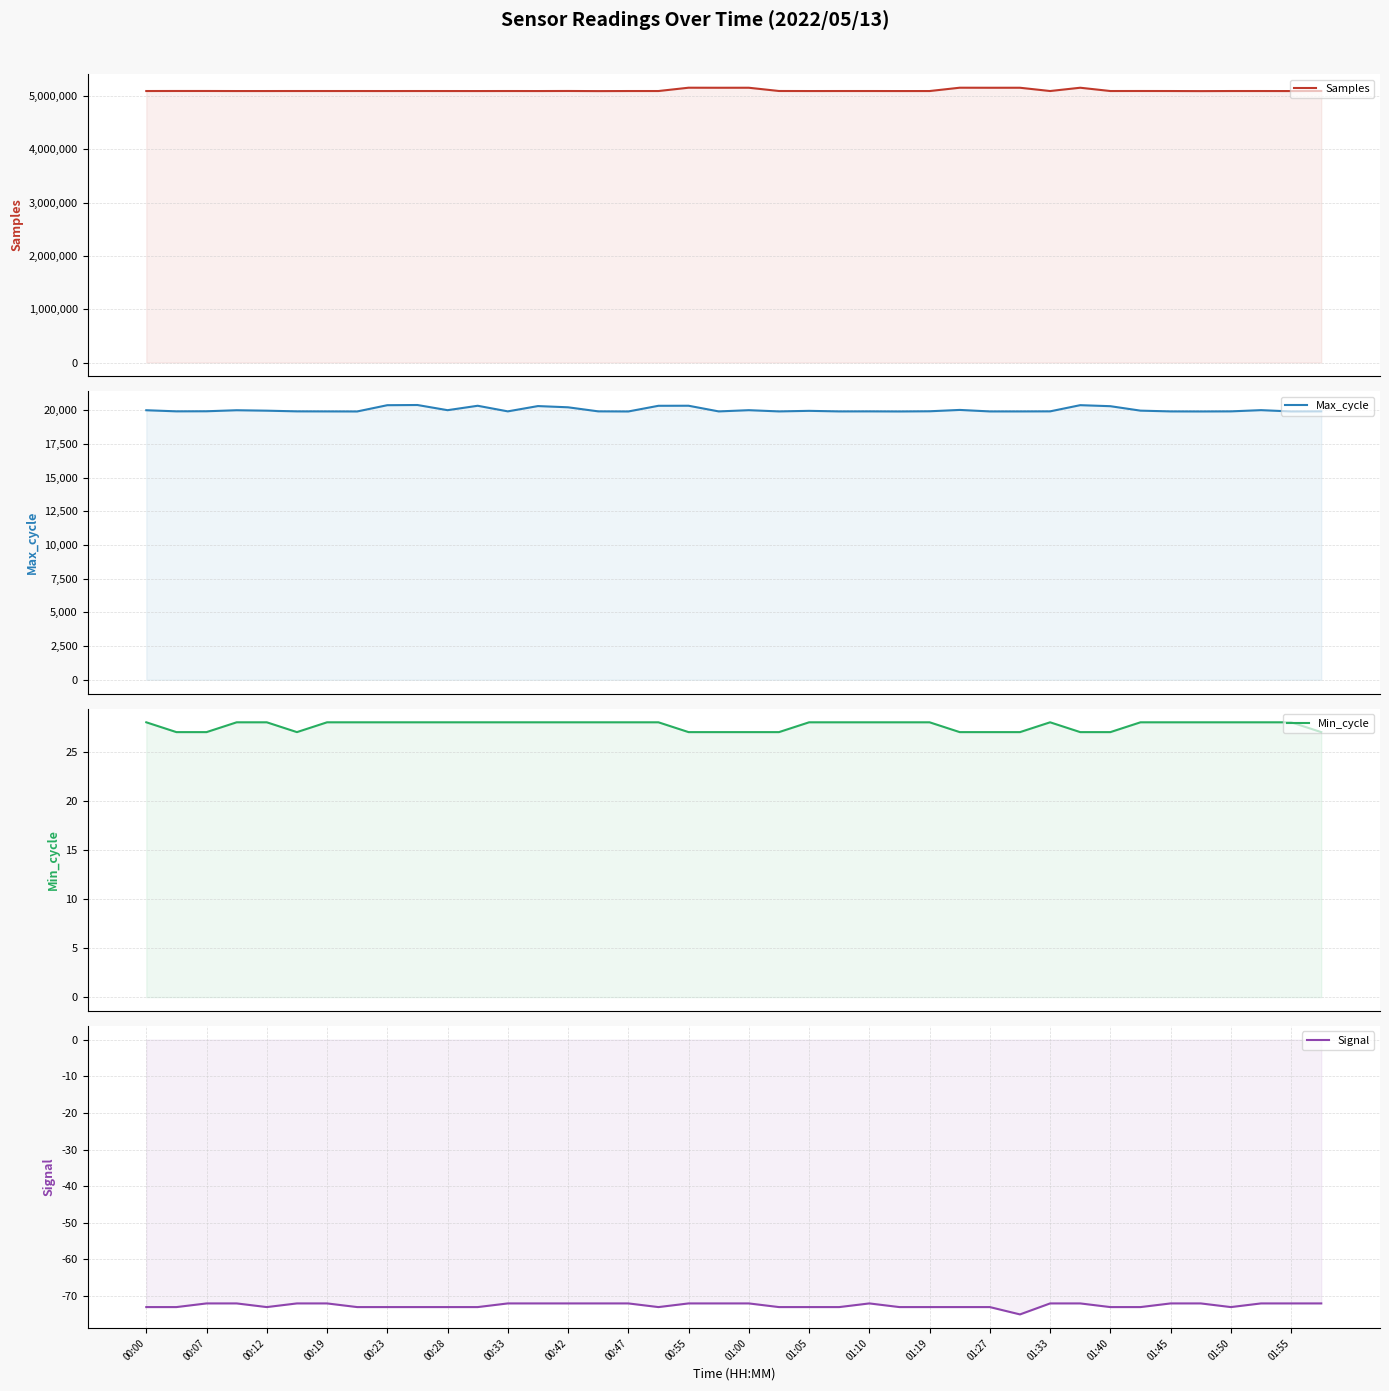

What is the minimum value shown in the chart?

-75